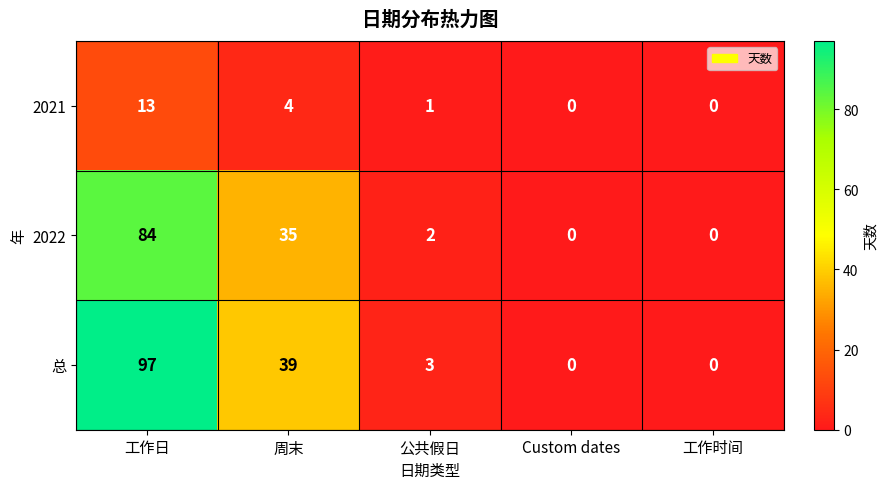

What is the average value of the 2022 series?

24